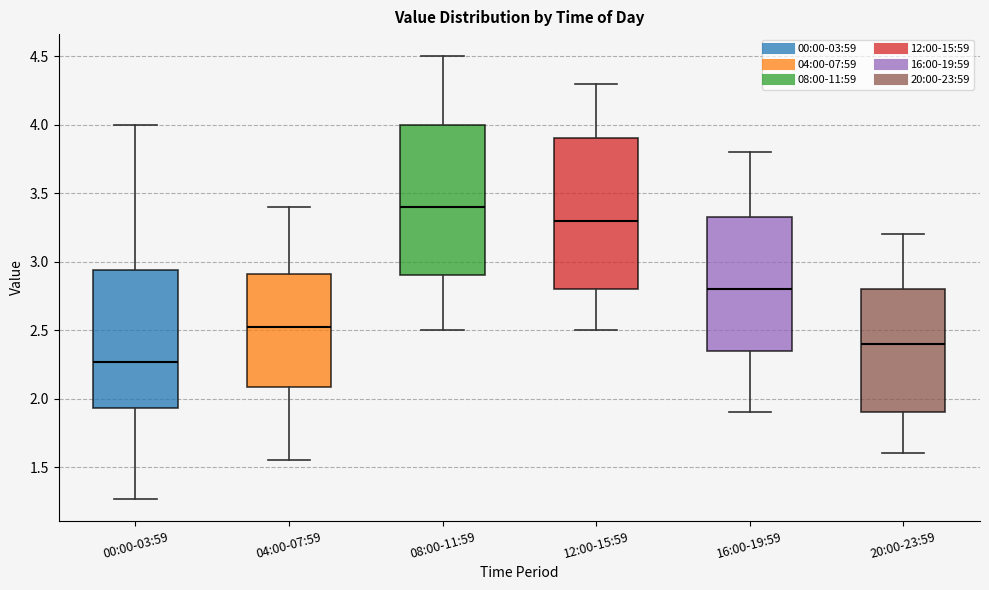

Reading left to right, transcribe this box plot: for each box, give where its median line is, the range the box spans, and where its two whiskers end, as read against the y-axis. The values are not printed on the chart, so give them approximately, as read against the axis.

00:00-03:59: median 2.25, box 1.95 to 2.95, whiskers 1.25 to 4.00
04:00-07:59: median 2.55, box 2.10 to 2.90, whiskers 1.55 to 3.40
08:00-11:59: median 3.40, box 2.90 to 4.00, whiskers 2.50 to 4.50
12:00-15:59: median 3.30, box 2.80 to 3.90, whiskers 2.50 to 4.30
16:00-19:59: median 2.80, box 2.35 to 3.35, whiskers 1.90 to 3.80
20:00-23:59: median 2.40, box 1.90 to 2.80, whiskers 1.60 to 3.20